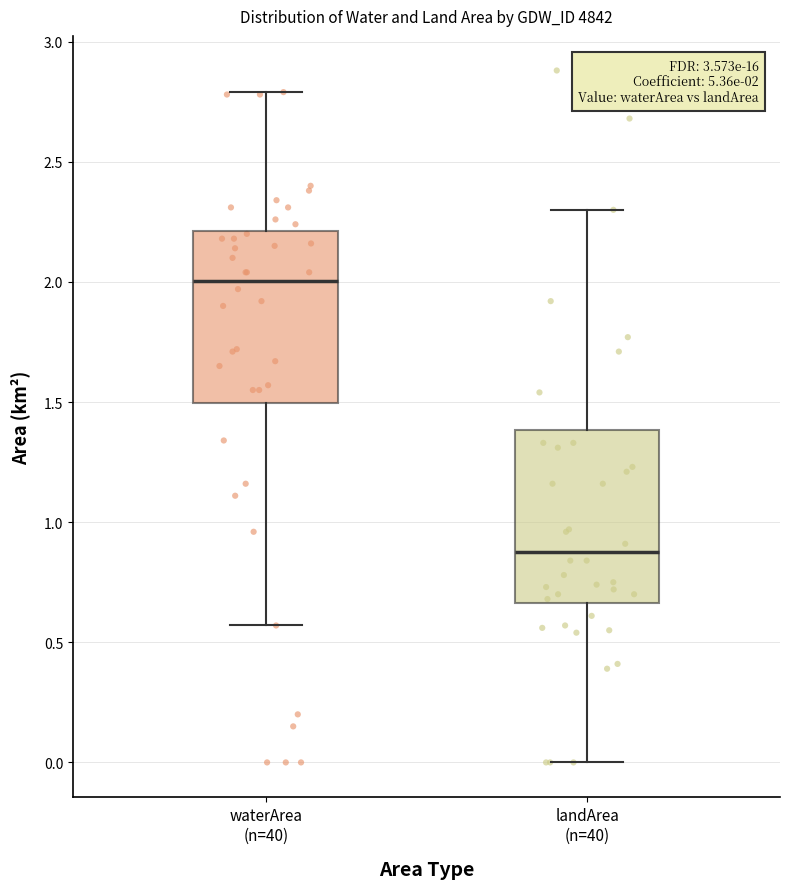

Which box has the highest median line?

waterArea (n=40)